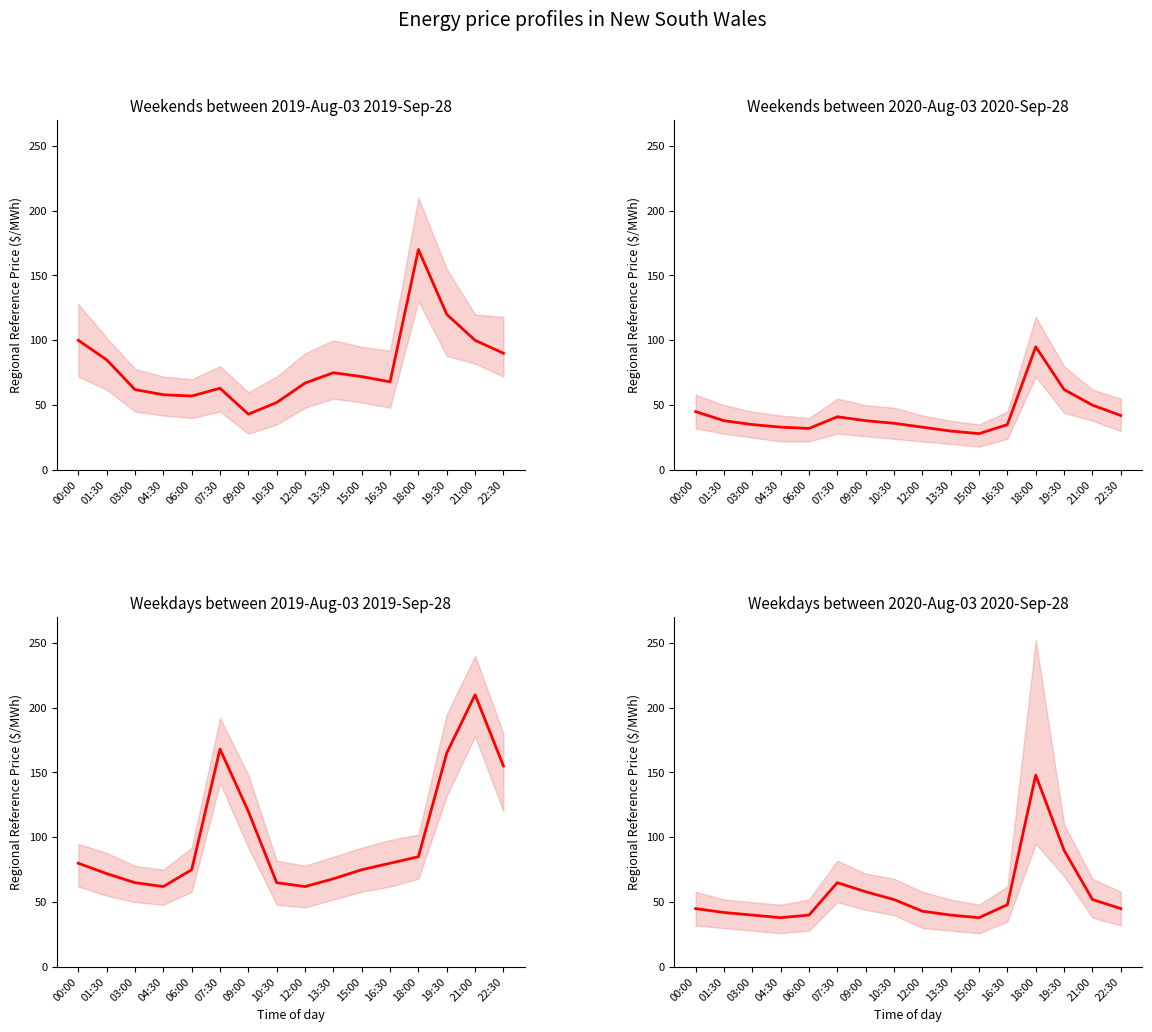

Reading left to right, what are all the values shown in this chart?

Weekends 2019 mean: 100	85	62	58	57	63	43	52	67	75	72	68	170	120	100	90
Weekends 2020 mean: 45	38	35	33	32	41	38	36	33	30	28	35	95	62	50	42
Weekdays 2019 mean: 80	72	65	62	75	168	120	65	62	68	75	80	85	165	210	155
Weekdays 2020 mean: 45	42	40	38	40	65	58	52	43	40	38	48	148	90	52	45